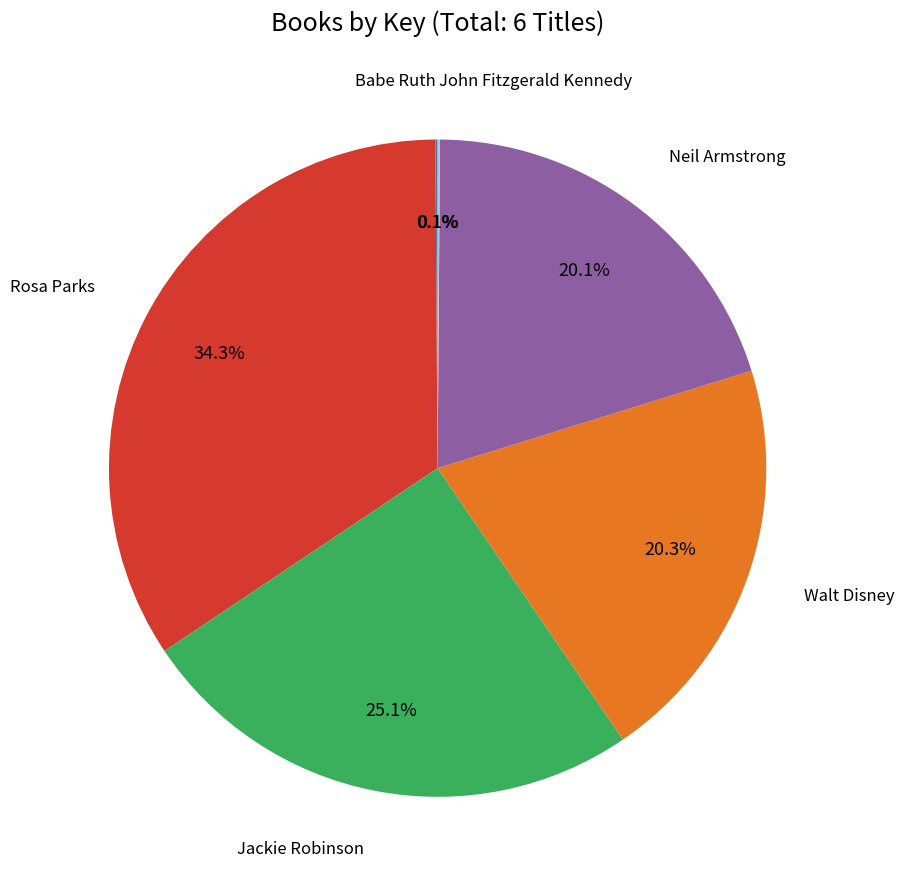

Is there any slice that represents more than half of the pie?

No